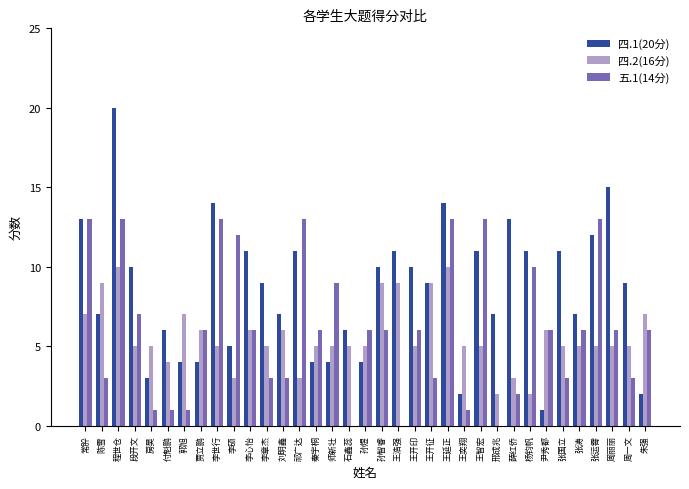

The 五.1(14分) series shows 12 at 李硕. True or false?

True